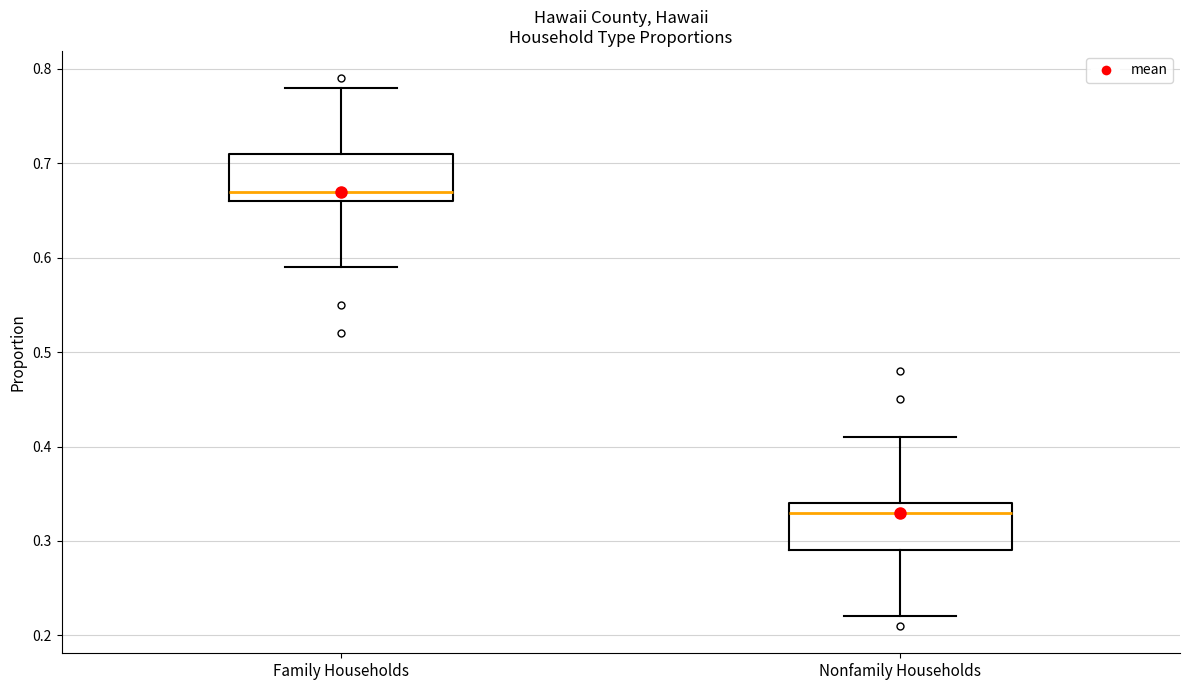

Reading left to right, read every box against the y-axis: the position of its median line, the range the box covers, and the ends of its whiskers. The values are not printed on the chart, so give them approximately, as read against the axis.

Family Households: median 0.67, box 0.66 to 0.71, whiskers 0.59 to 0.78
Nonfamily Households: median 0.33, box 0.29 to 0.34, whiskers 0.22 to 0.41